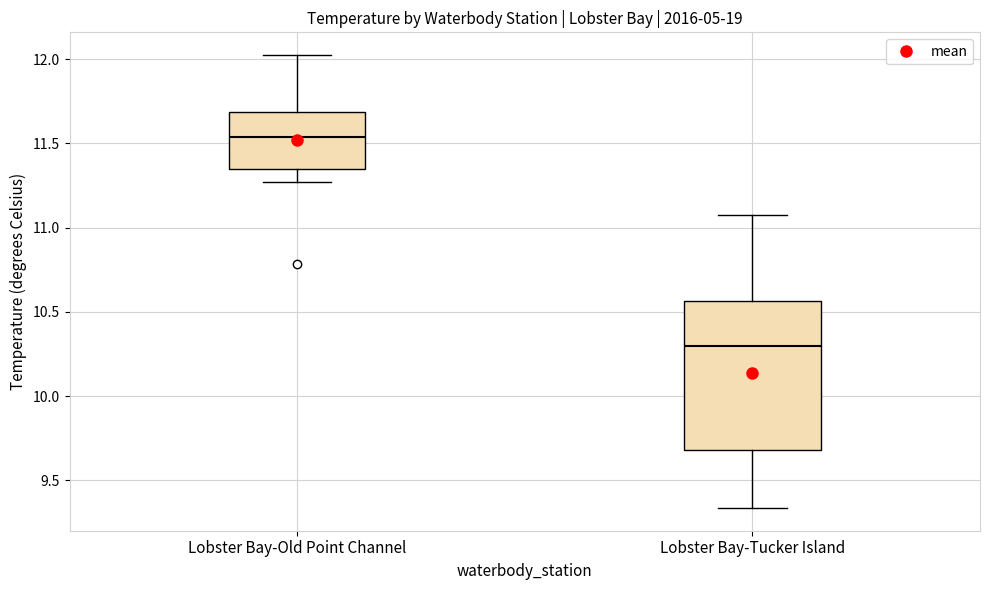

Reading left to right, transcribe this box plot: for each box, give where its median line is, the range the box spans, and where its two whiskers end, as read against the y-axis. The values are not printed on the chart, so give them approximately, as read against the axis.

Lobster Bay-Old Point Channel: median 11.55, box 11.35 to 11.70, whiskers 11.25 to 12.05
Lobster Bay-Tucker Island: median 10.30, box 9.70 to 10.55, whiskers 9.35 to 11.10